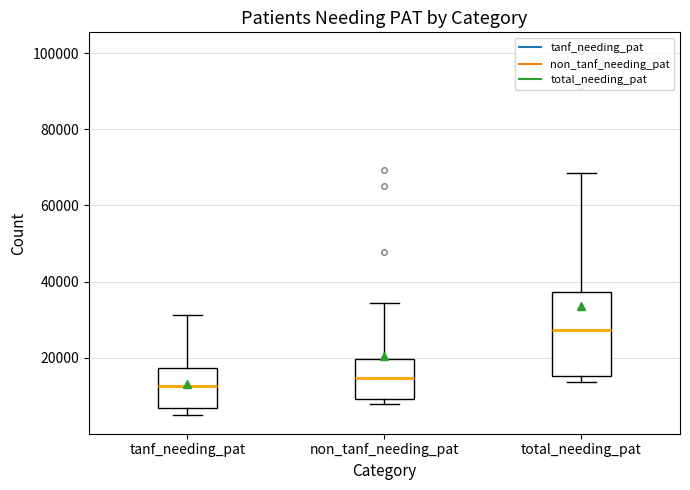

Reading left to right, transcribe this box plot: for each box, give where its median line is, the range the box spans, and where its two whiskers end, as read against the y-axis. The values are not printed on the chart, so give them approximately, as read against the axis.

tanf_needing_pat: median 12000, box 6000 to 18000, whiskers 4000 to 32000
non_tanf_needing_pat: median 14000, box 10000 to 20000, whiskers 8000 to 34000
total_needing_pat: median 28000, box 16000 to 38000, whiskers 14000 to 68000